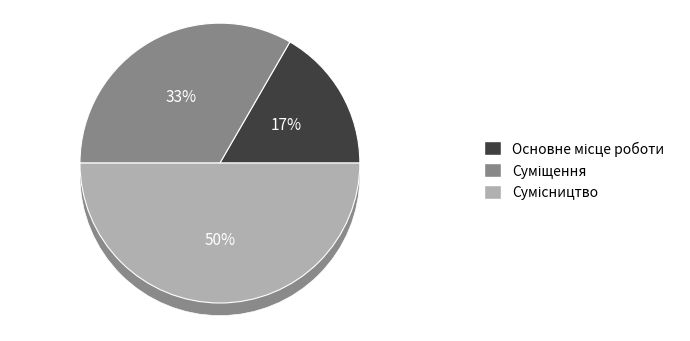

Does Сумісництво represent more than half of the total?

No